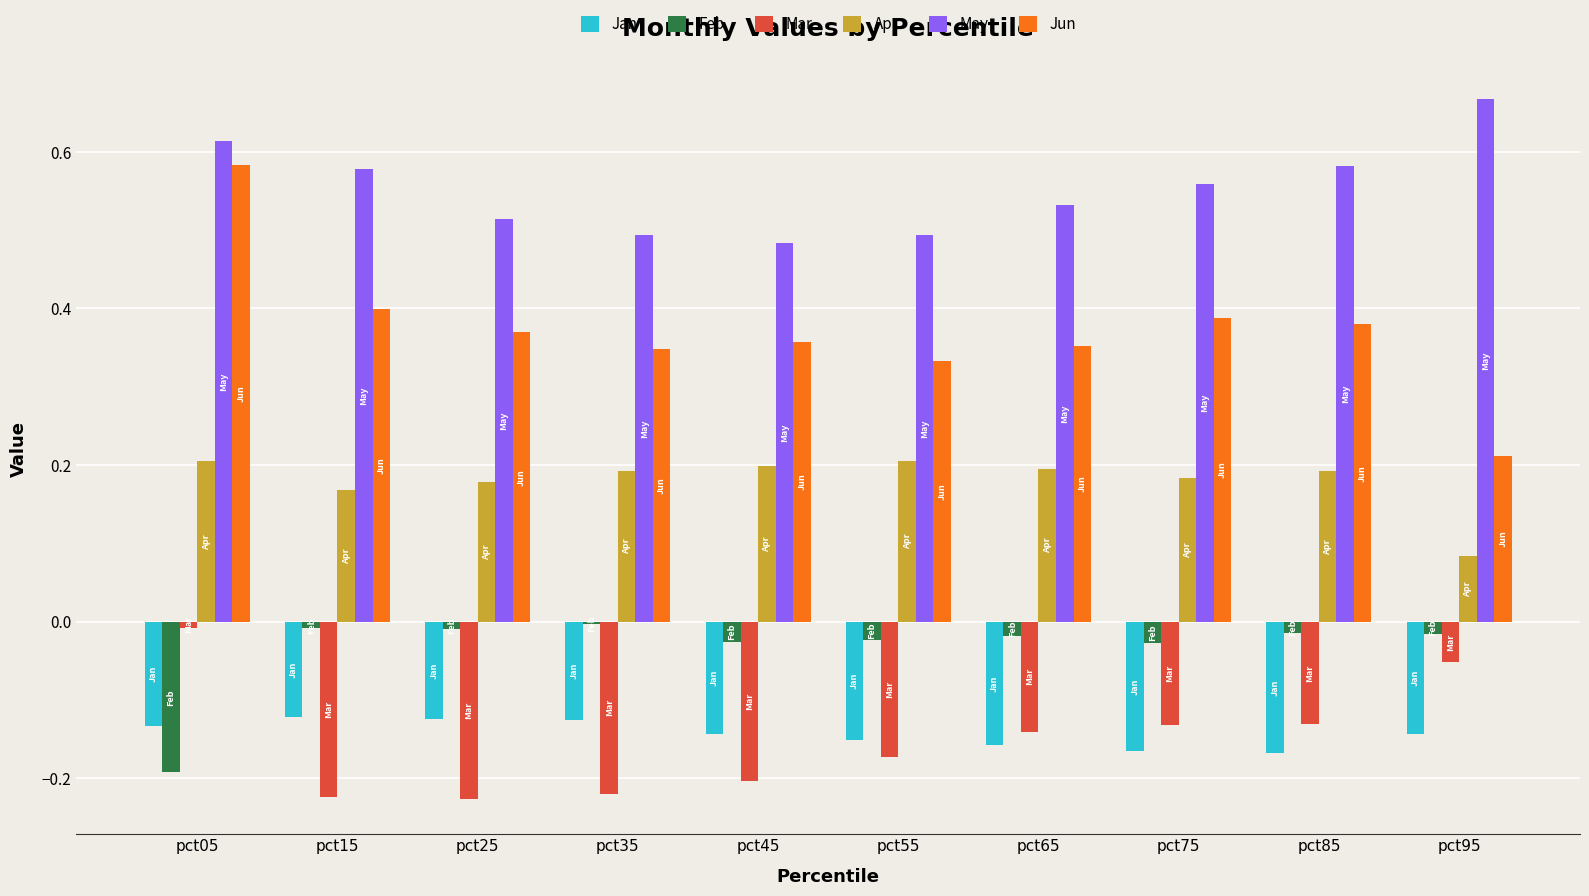

The value of Jun at pct55 is 0.1. True or false?

False